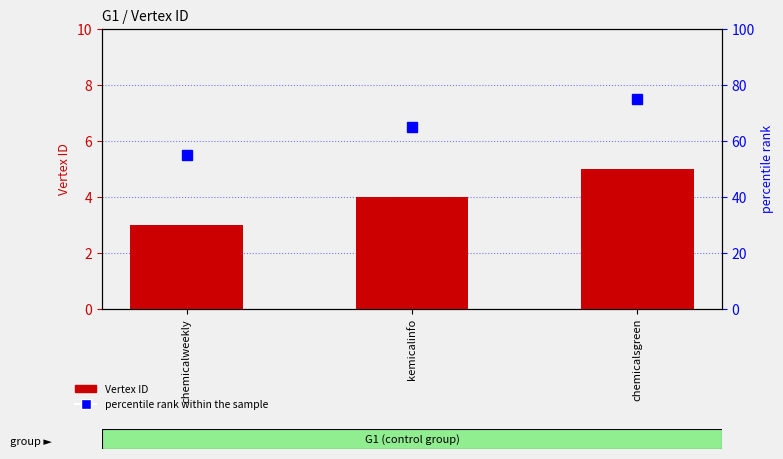

At how many categories does at least one series exceed 11?

3